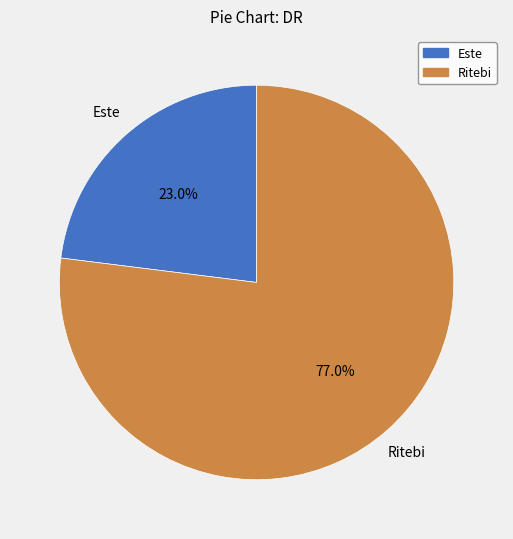

Does any single category account for the majority?

Yes